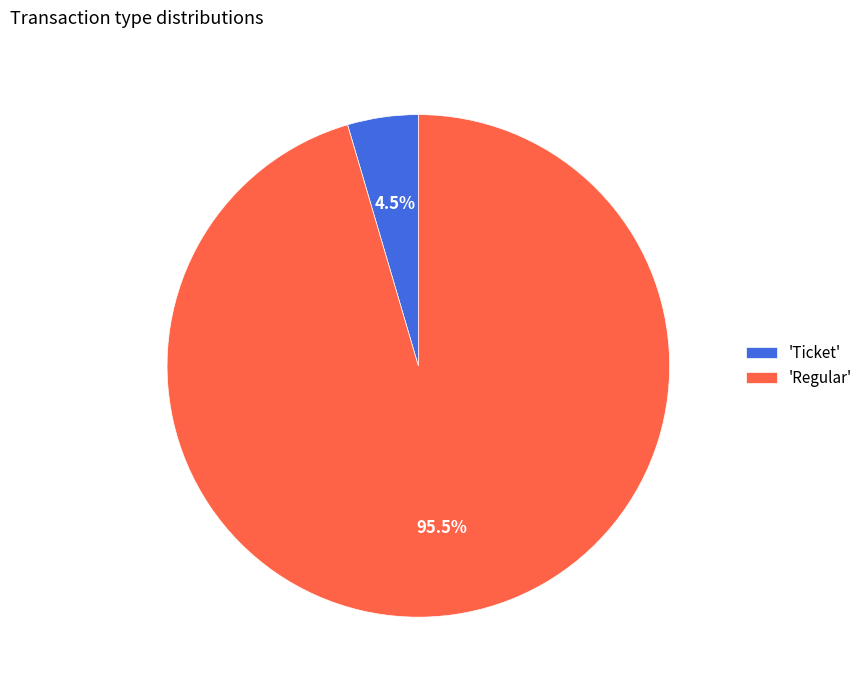

Is there a majority slice in this chart?

Yes